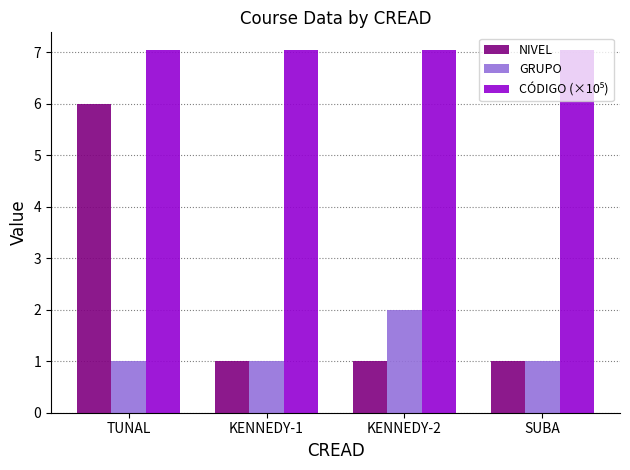

Which series changed the most between TUNAL and KENNEDY-1?

NIVEL